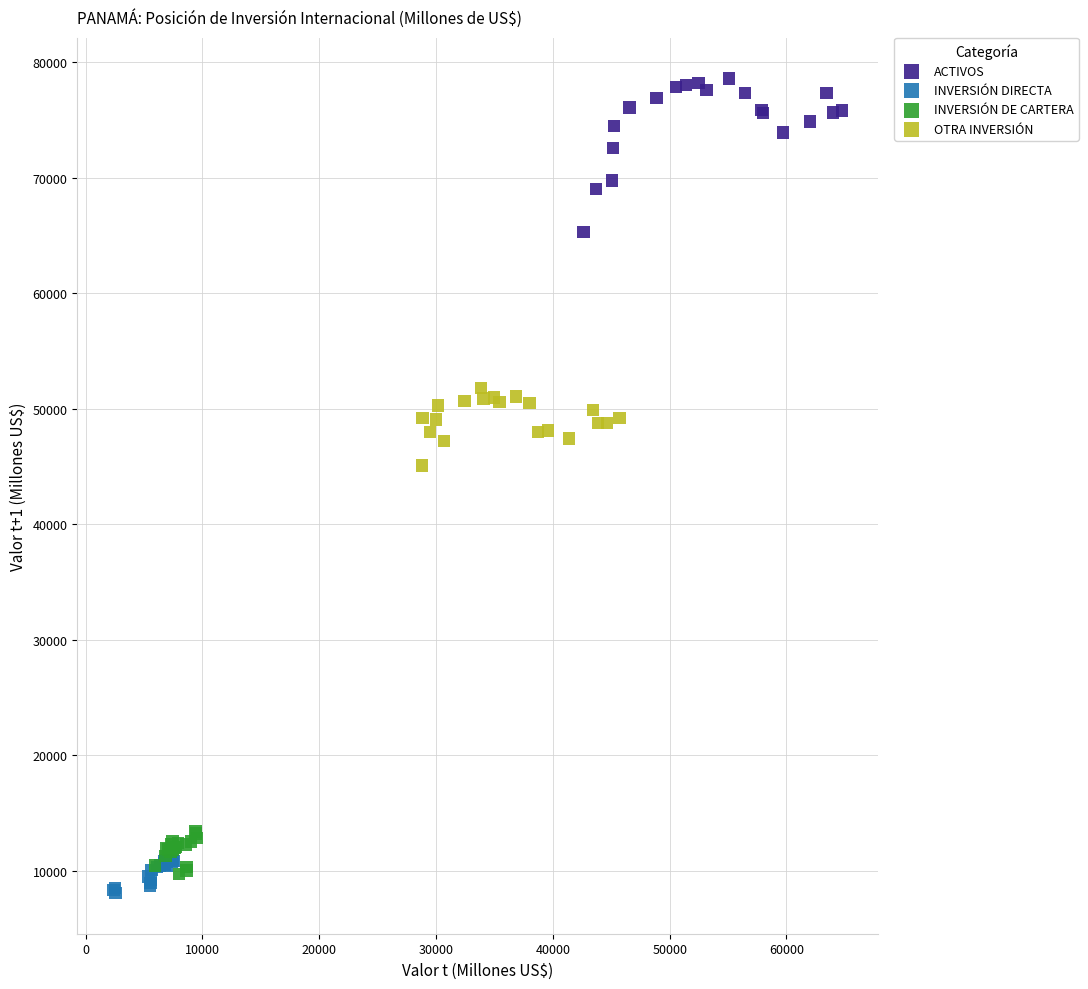

Which series contains the highest Y value?

ACTIVOS